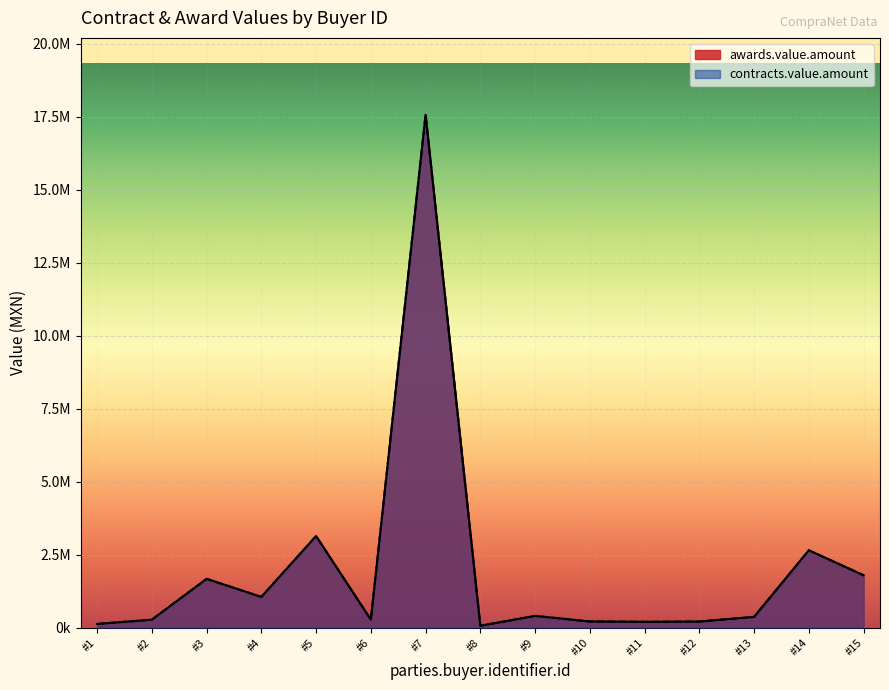

At how many categories does at least one series exceed 5288166?

1